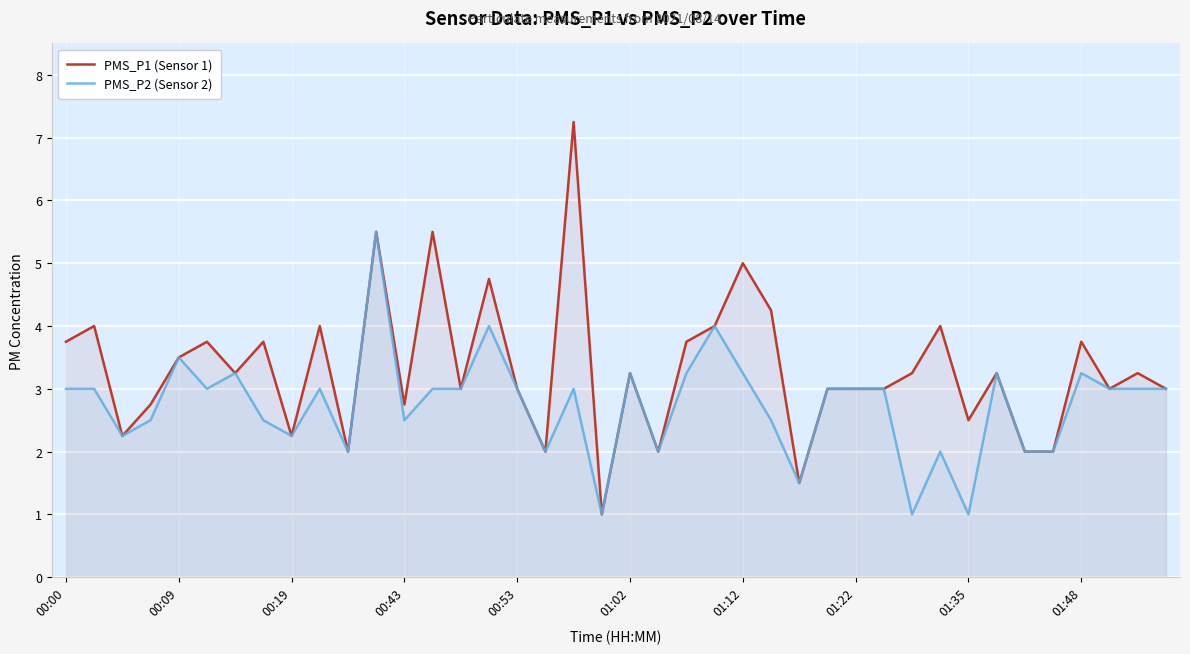

List the series in order of their overall mean, lowest first.

PMS_P2 (Sensor 2), PMS_P1 (Sensor 1)